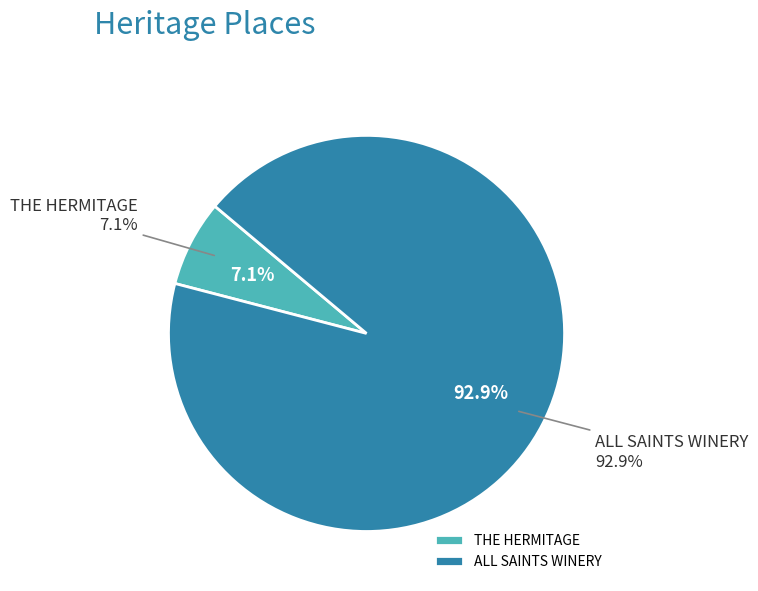

How many slices are in this pie chart?

2